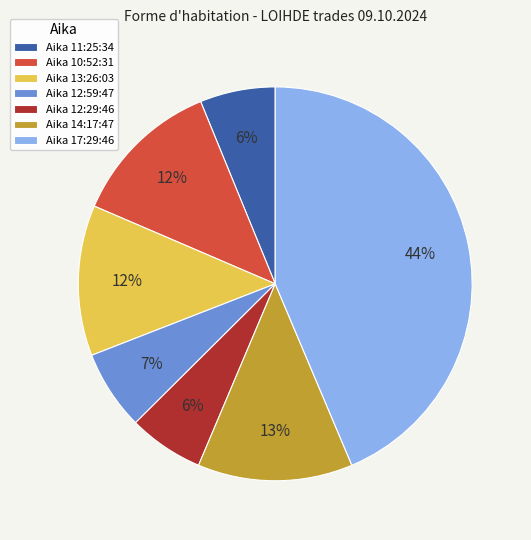

Count the number of slices in the pie.

7